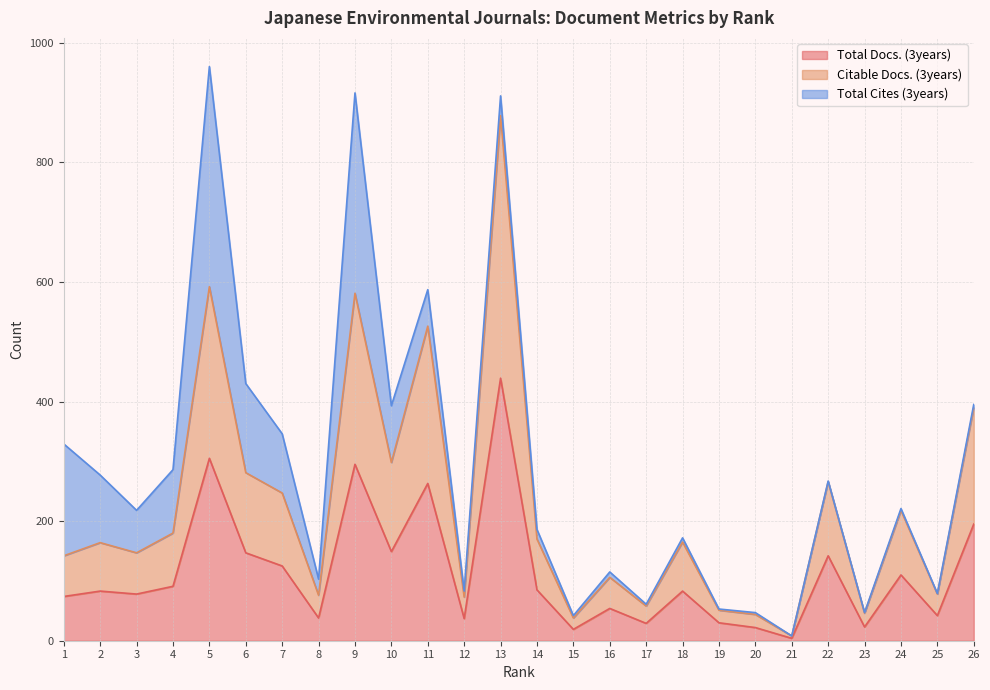

Which category has the highest value in the Citable Docs. (3years) series?

13